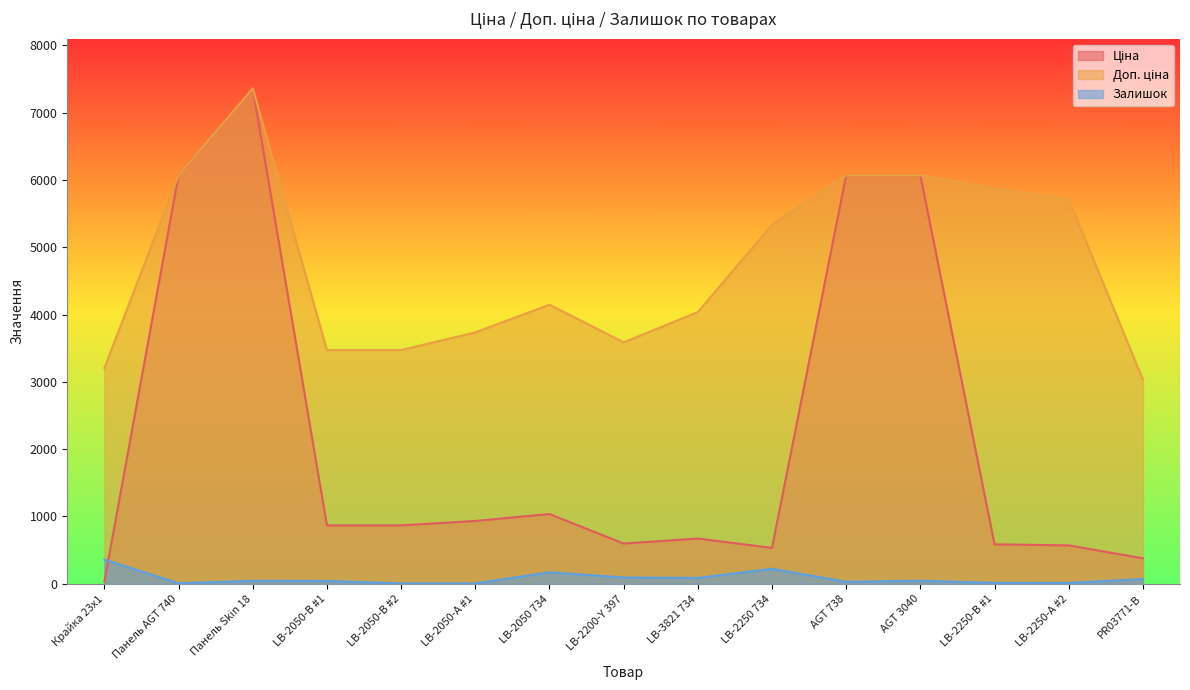

Which category has the highest value across all series?

Панель Skin 18